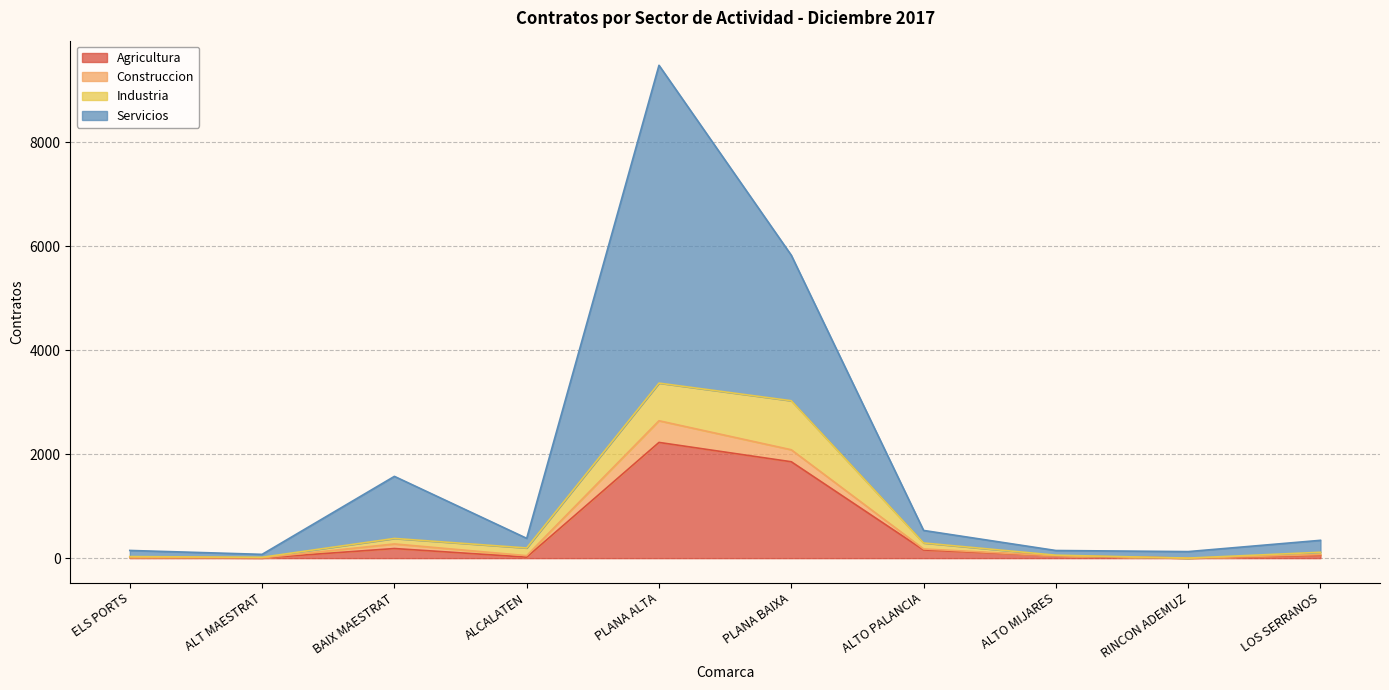

Where is the first local maximum for Agricultura?

BAIX MAESTRAT